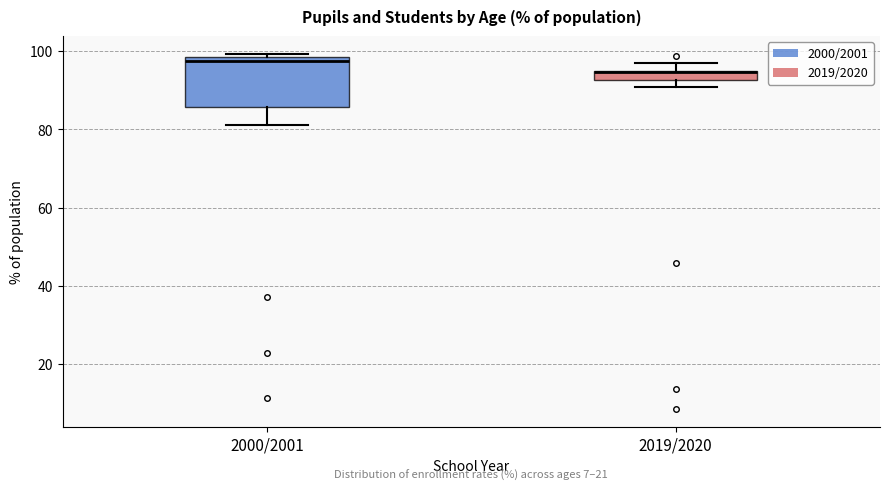

Which box is the tallest, from its lower edge to its upper edge?

2000/2001